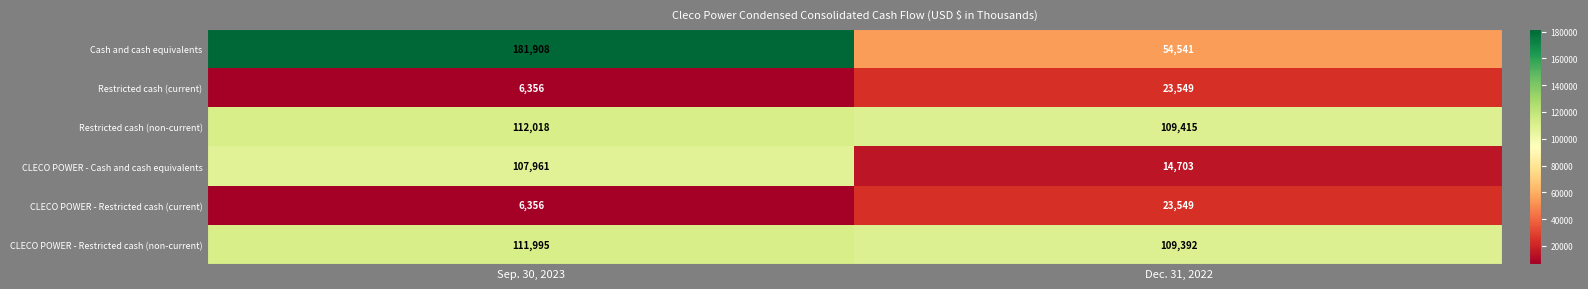

What is the total value across all series at Dec. 31, 2022?

335149